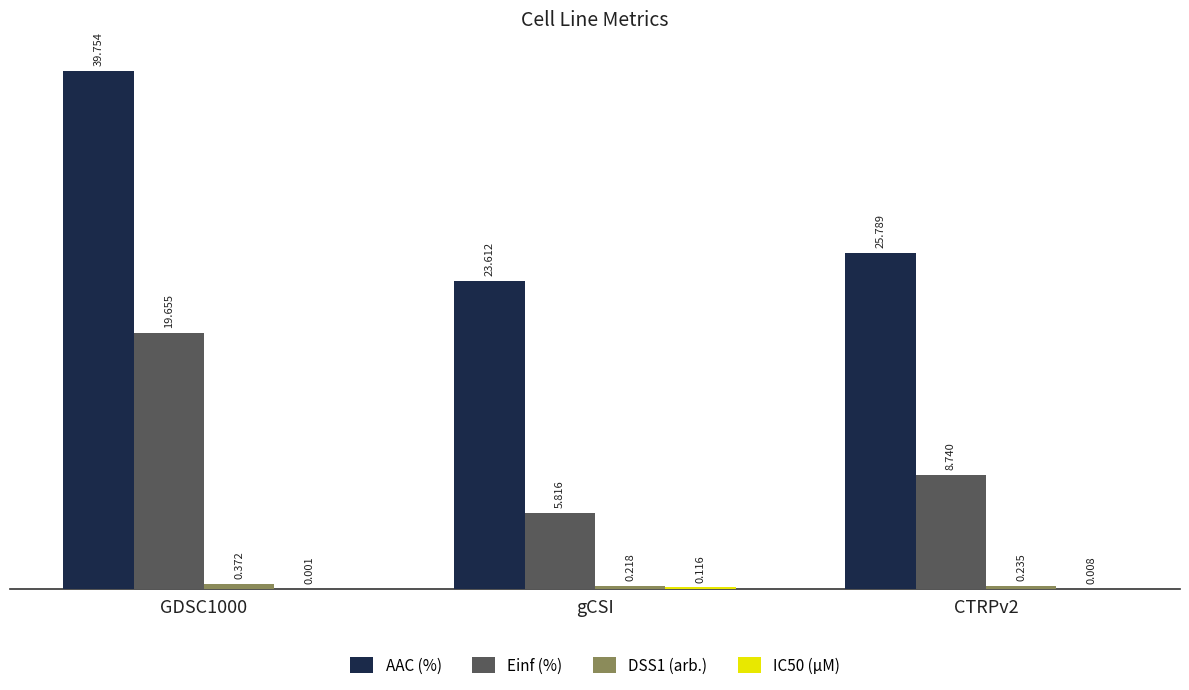

Which series changed the most between GDSC1000 and gCSI?

AAC (%)